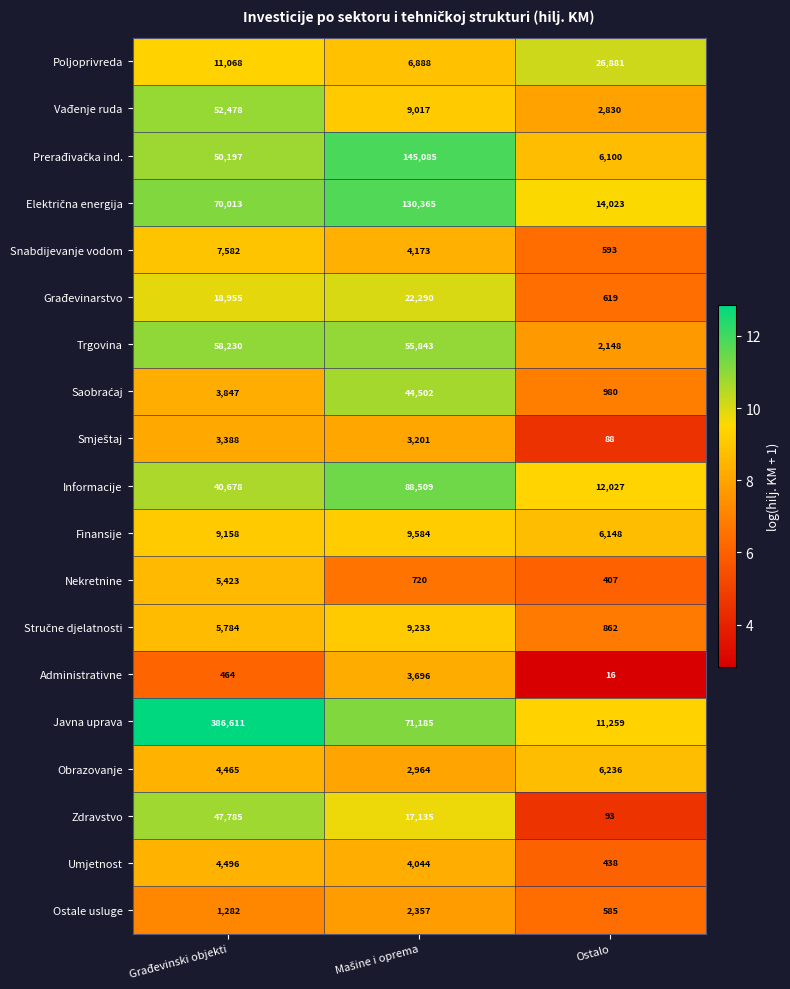

What is the difference between the Informacije values at Ostalo and Građevinski objekti?

28651